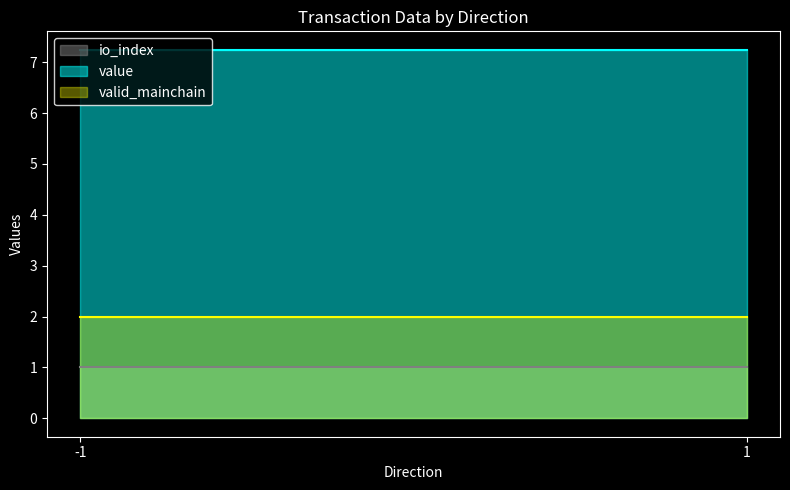

The value of valid_mainchain at 1 is 3.1. True or false?

False